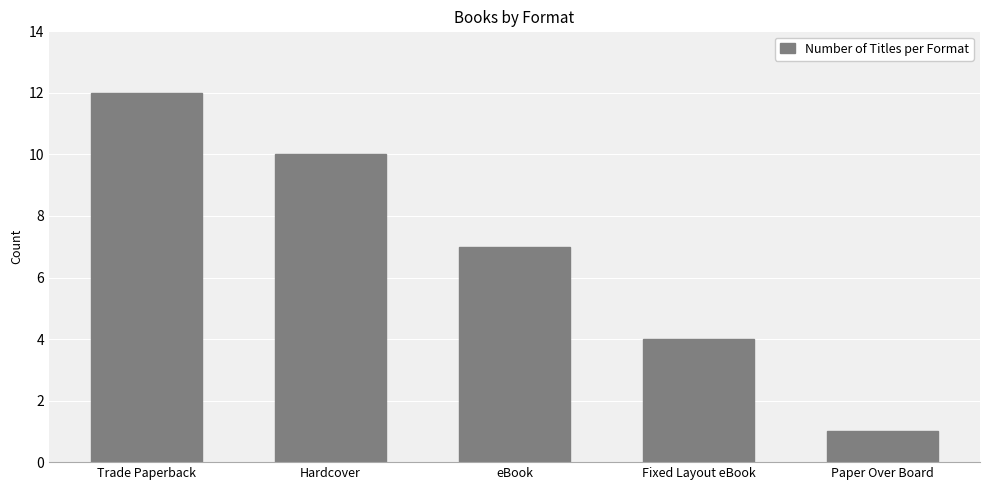

How many categories are shown in the chart?

5